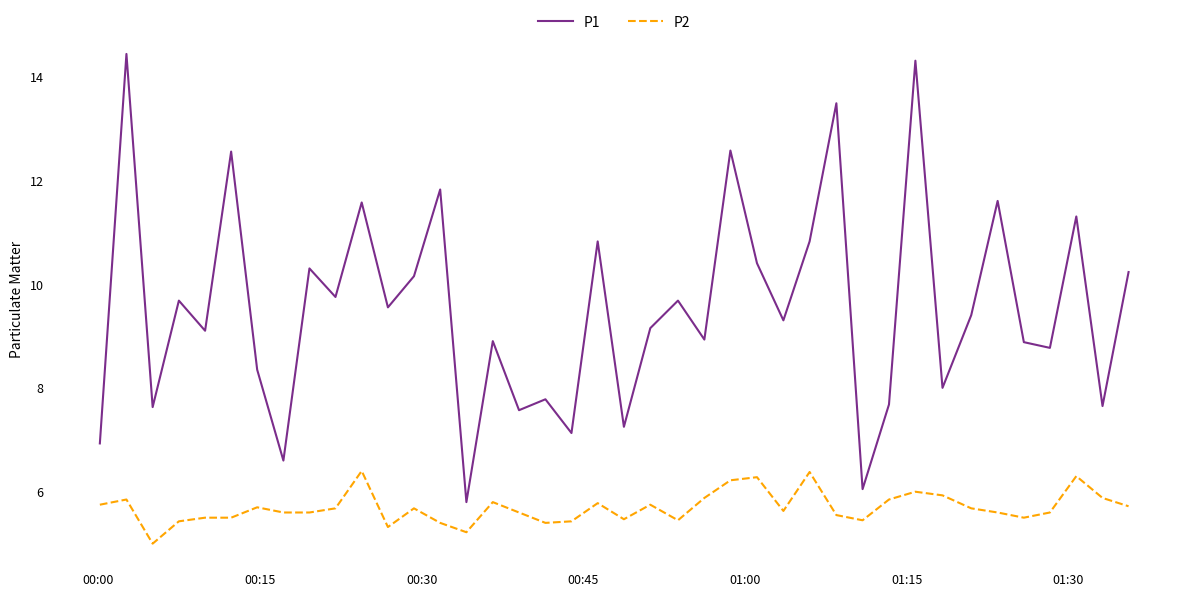

Which series has the widest spread of values?

P1